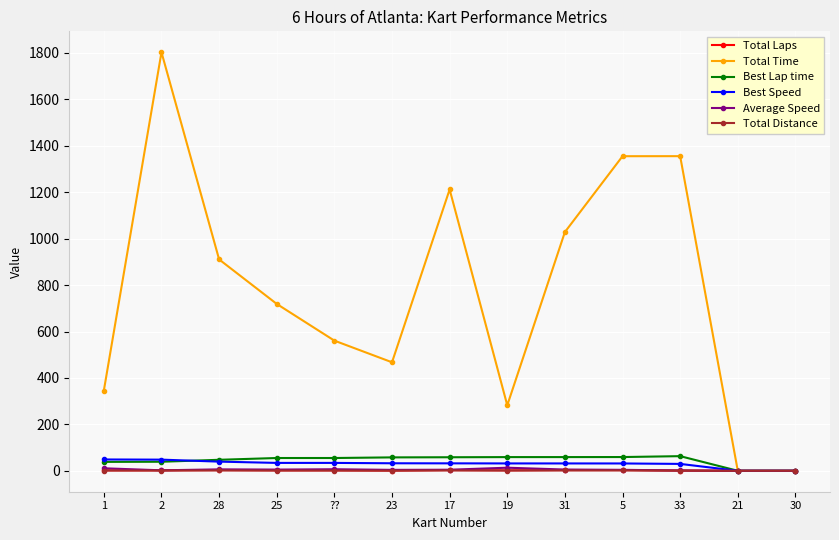

What is the difference between the maximum and minimum values in the Best Lap time series?

63.1